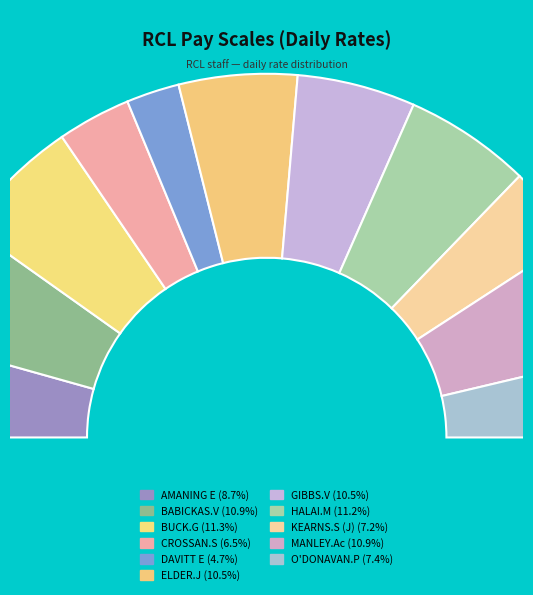

To the nearest percent, what portion does O'DONAVAN.P represent?

7%